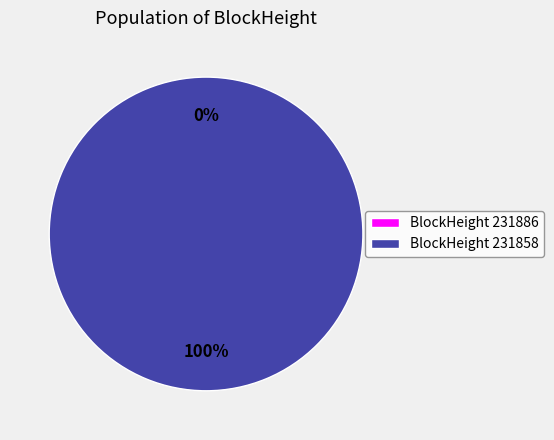

What is the smallest slice in the pie chart?

231886